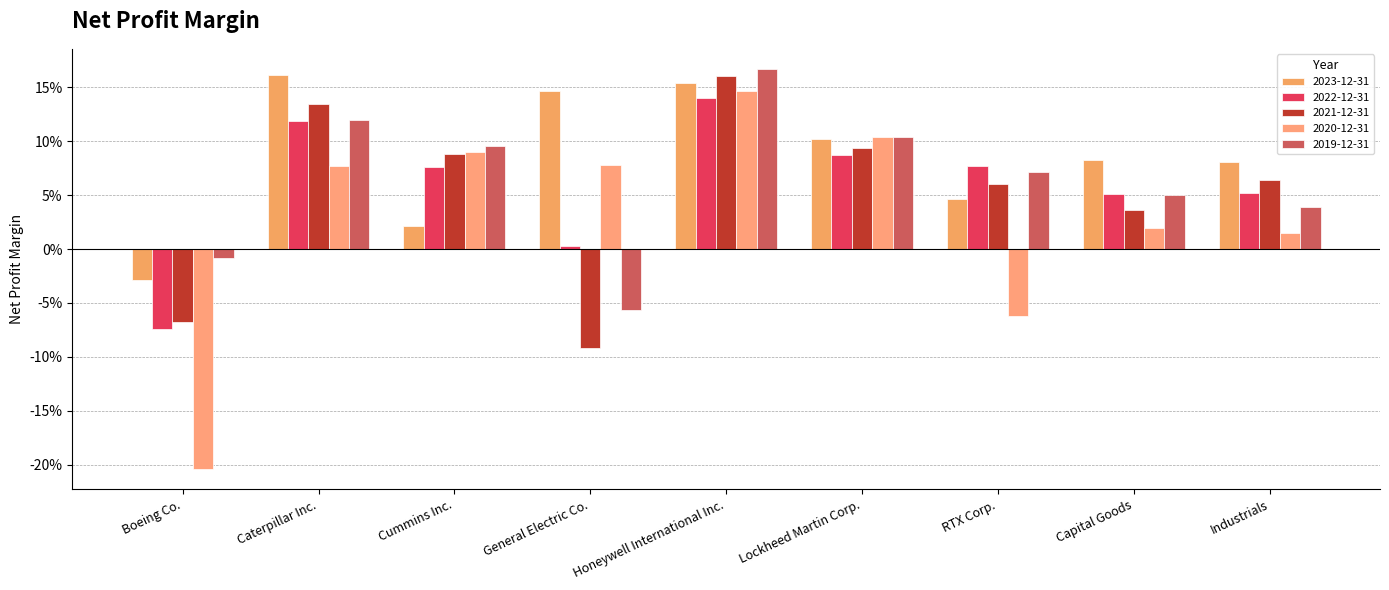

What is the highest value of the 2023-12-31 series?

0.2